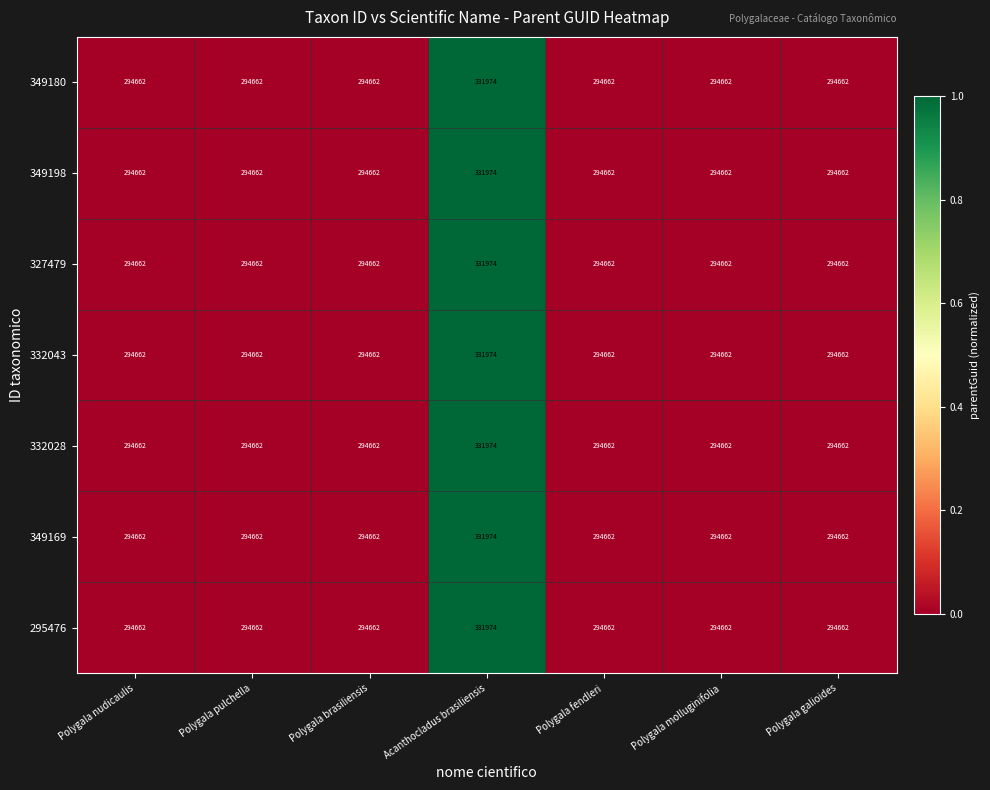

True or false: 349169 has a value of 440067 at Polygala brasiliensis.

False